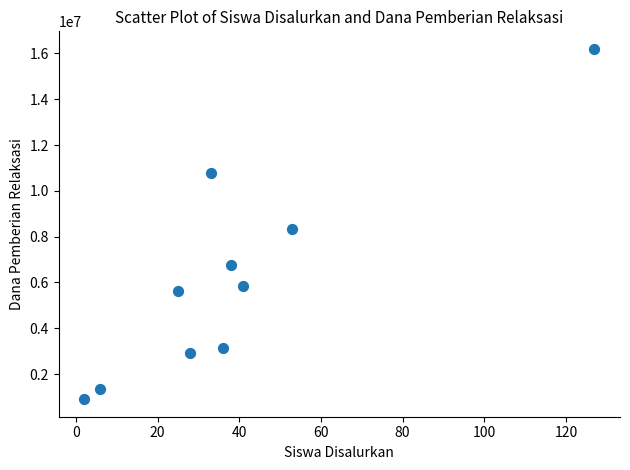

What is the range of Y values (max minus min)?

15300000